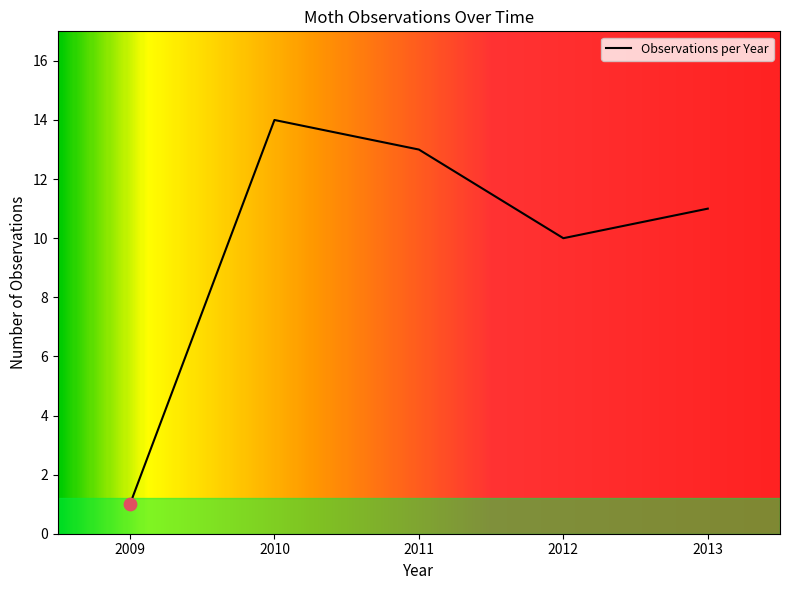

Which has a higher value, 2011 or 2009?

2011